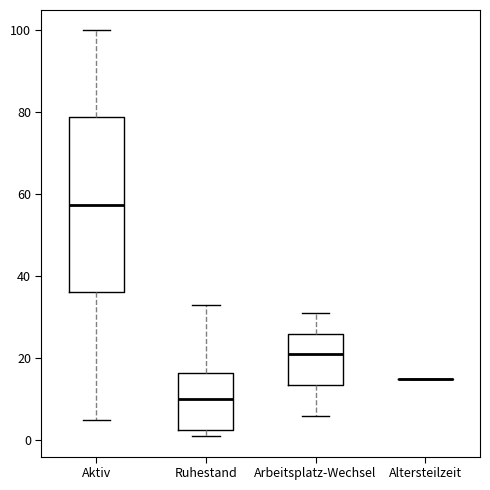

Where does the upper whisker of the box for Ruhestand end on the y-axis? The values are not printed on the chart, so give them approximately, as read against the axis.

34